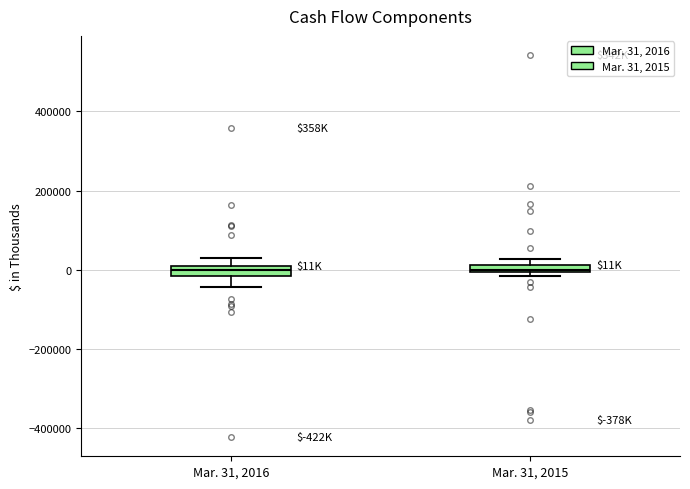

Where is the upper edge of the box for Mar. 31, 2016 on the y-axis? The values are not printed on the chart, so give them approximately, as read against the axis.

20000